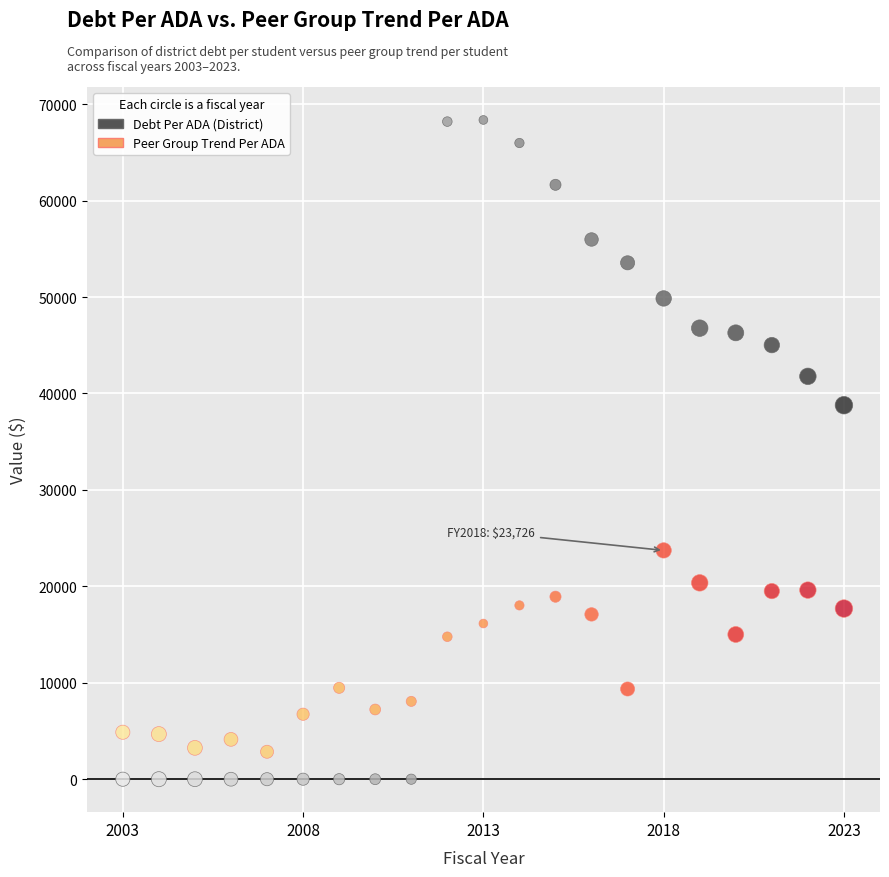

Across all data points, what is the range of X values (max minus min)?

20.0